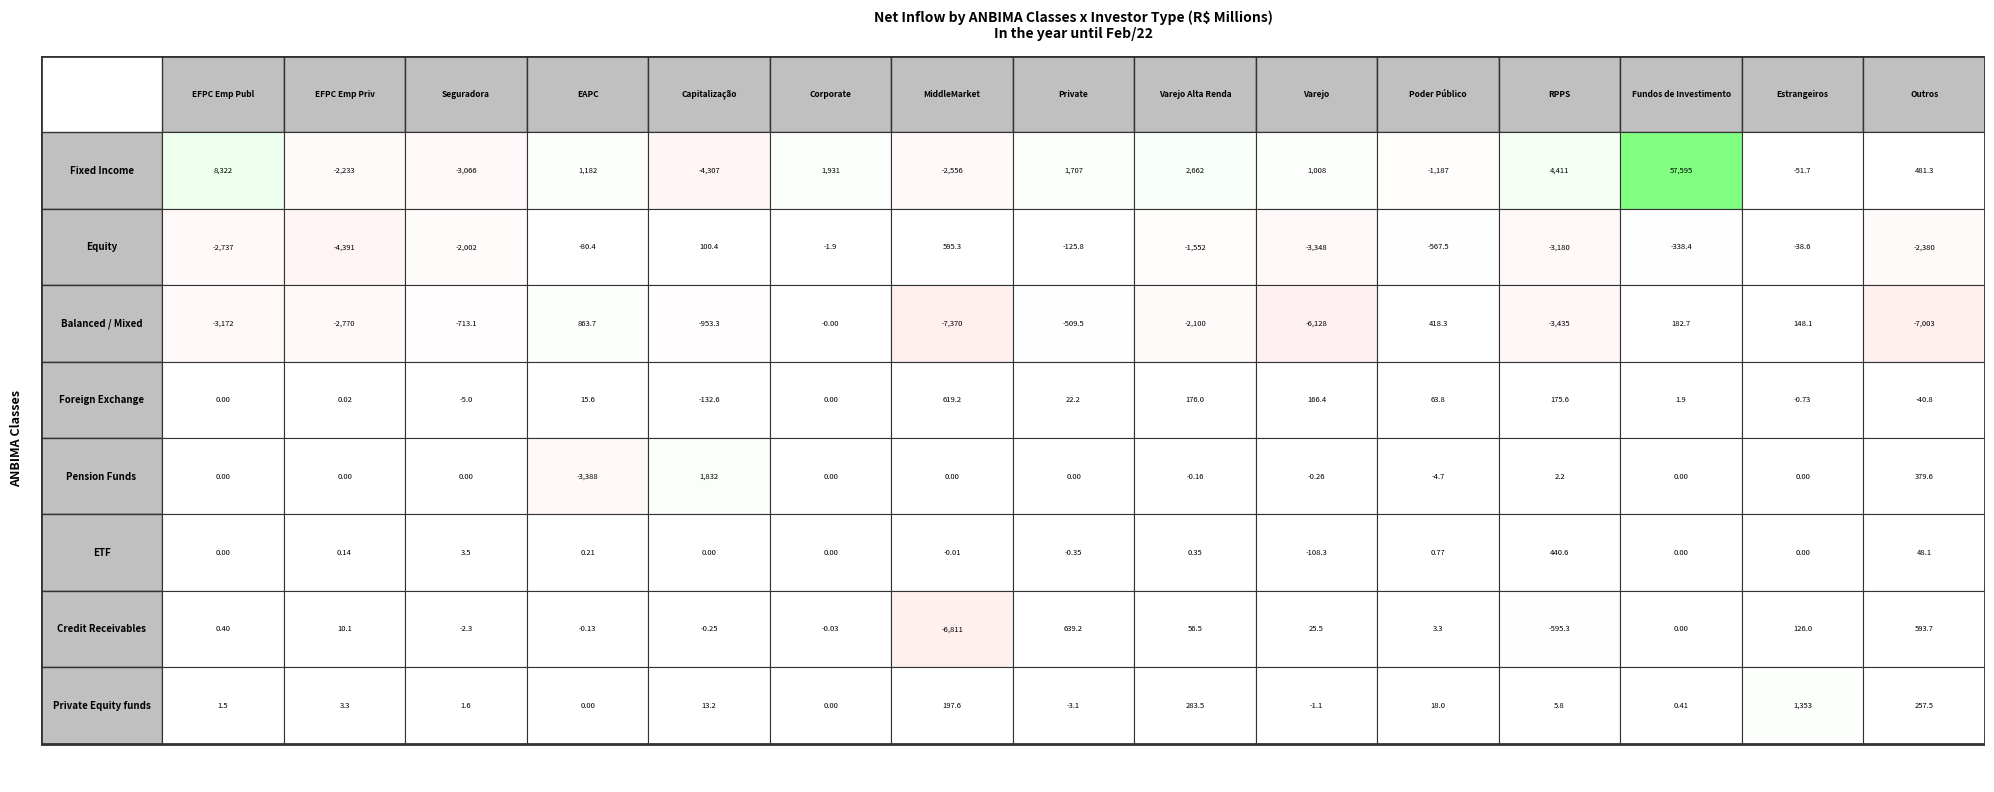

What is the average value of the Credit Receivables series?

-397.0